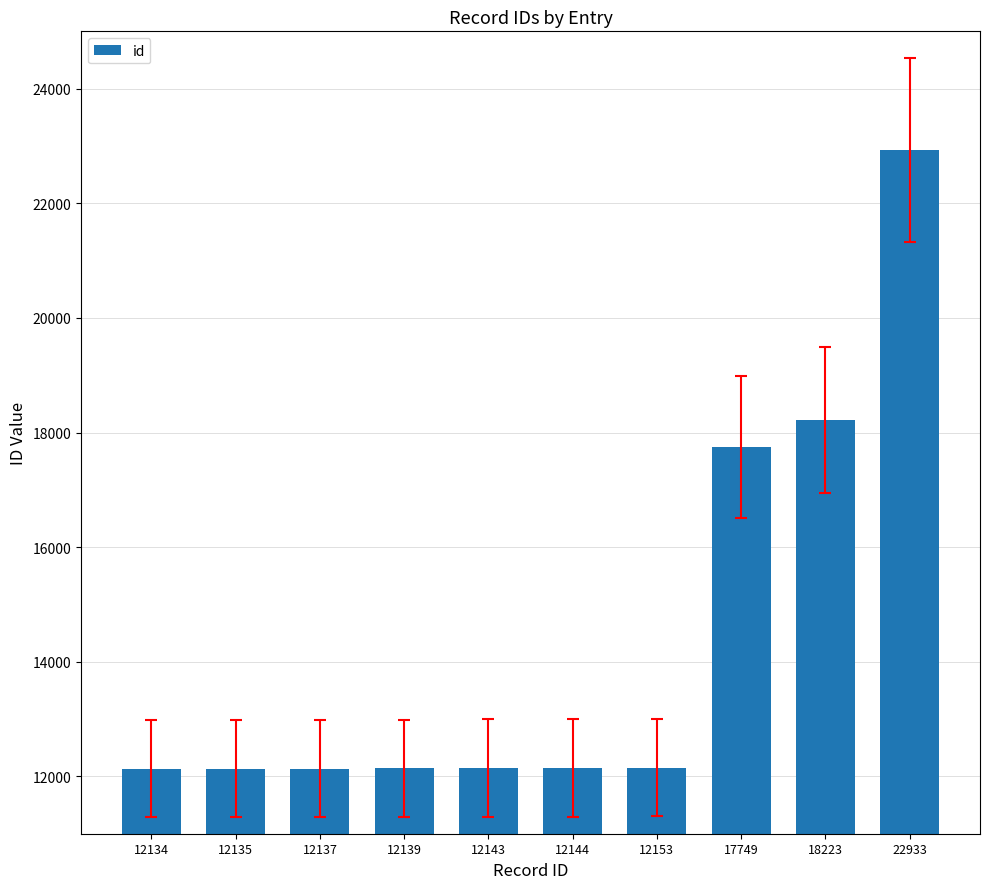

Does the chart contain any negative values?

No